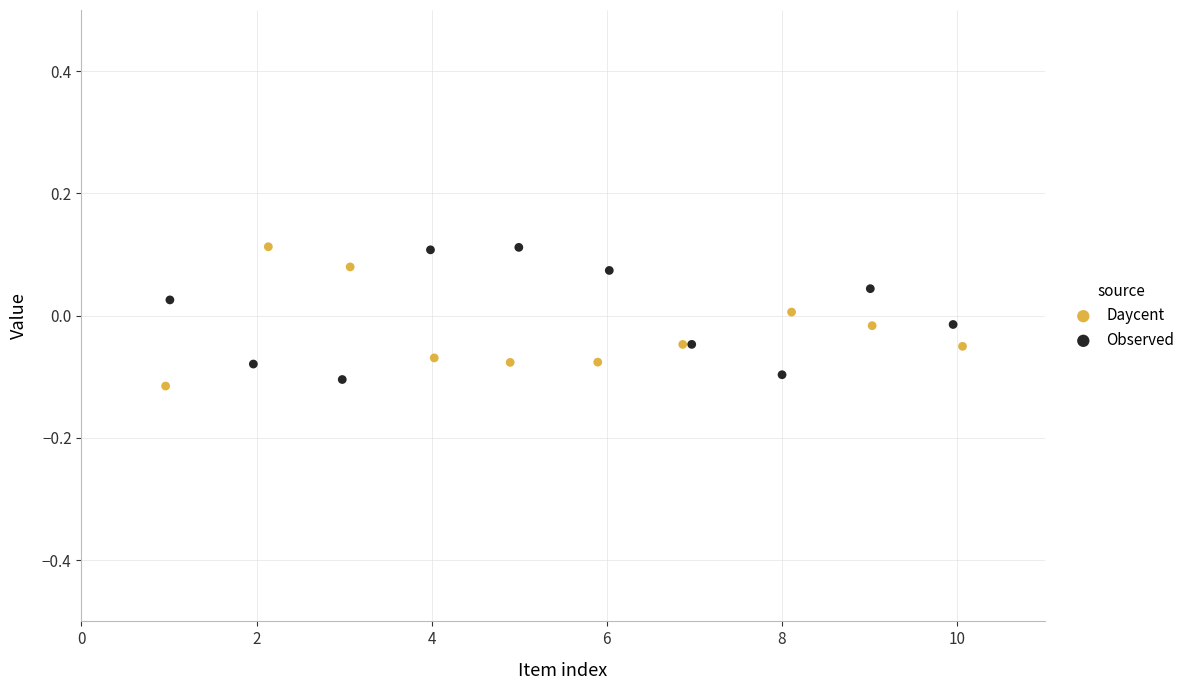

Which series reaches the minimum Y coordinate?

Daycent